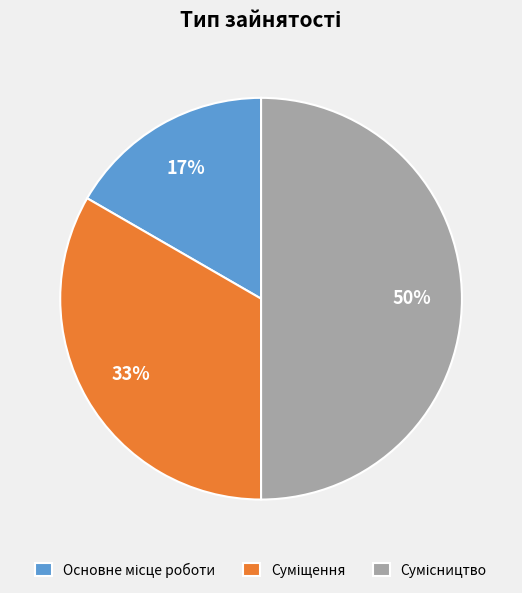

Count the number of slices in the pie.

3